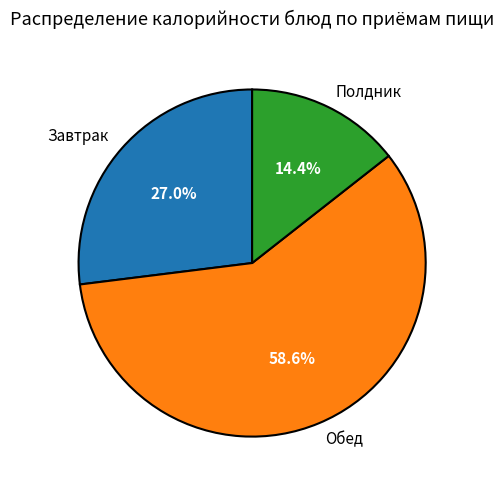

Is the sum of Завтрак and Полдник greater than half?

No